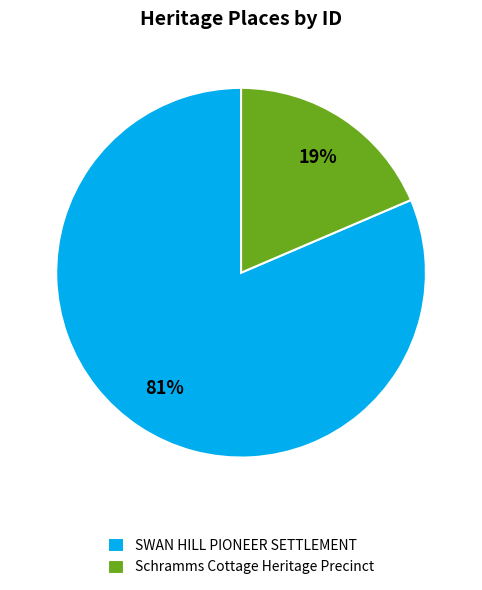

To the nearest percent, what is the combined percentage of SWAN HILL PIONEER SETTLEMENT and Schramms Cottage Heritage Precinct?

100%